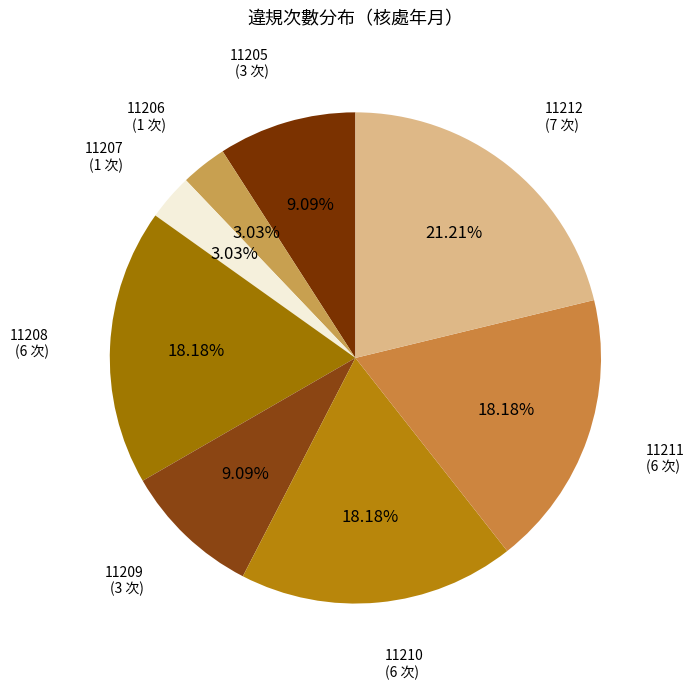

How many slices are in this pie chart?

8